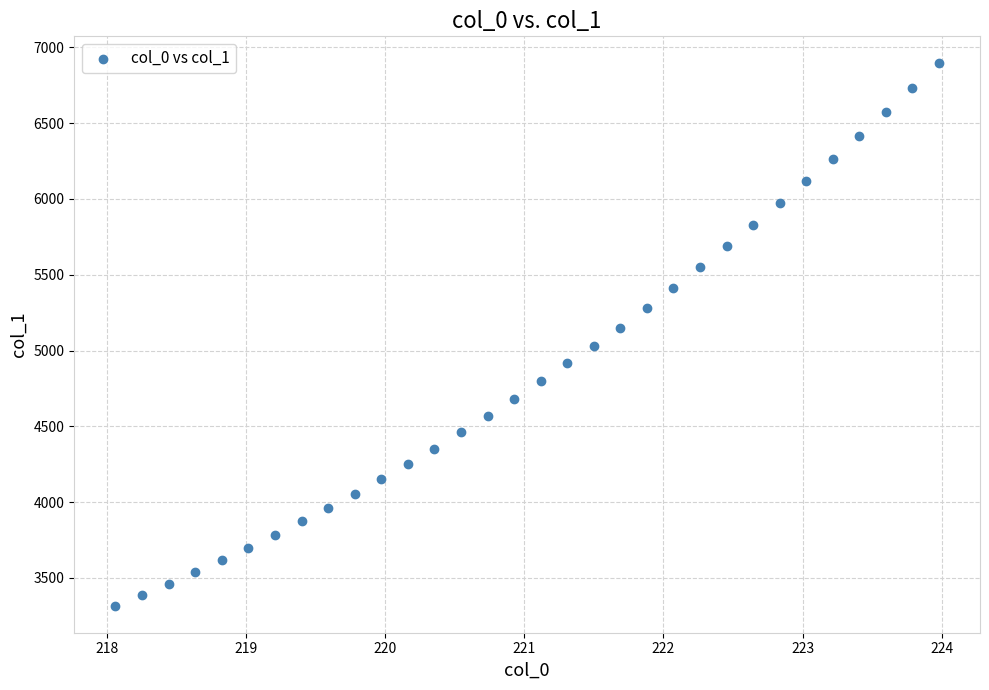

What is the range of Y values (max minus min)?

3578.3